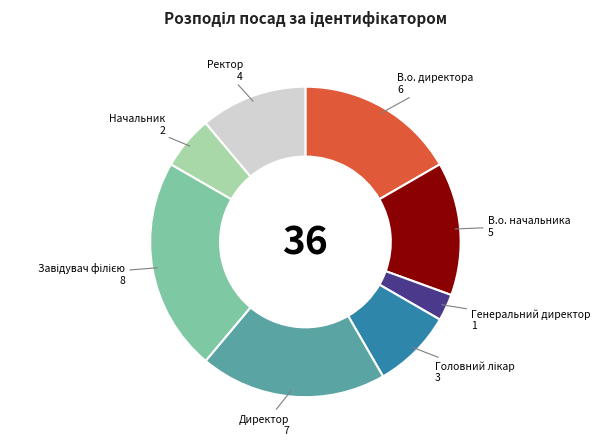

What is the smallest slice in the pie chart?

Генеральний директор